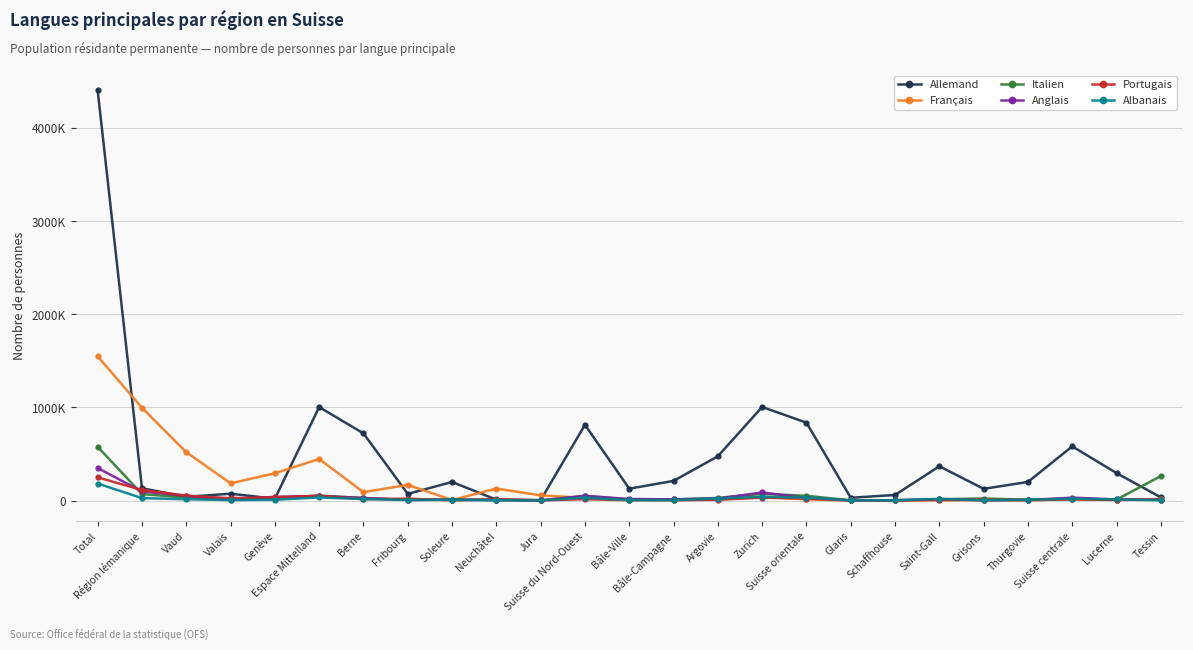

Does the chart display data point markers on the line(s)?

Yes